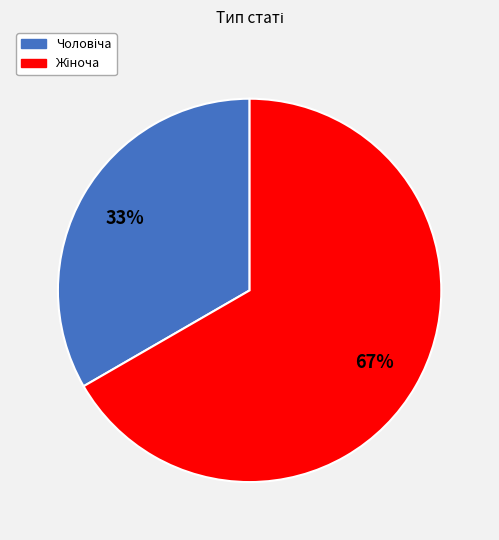

To the nearest percent, what is the average slice percentage?

50%